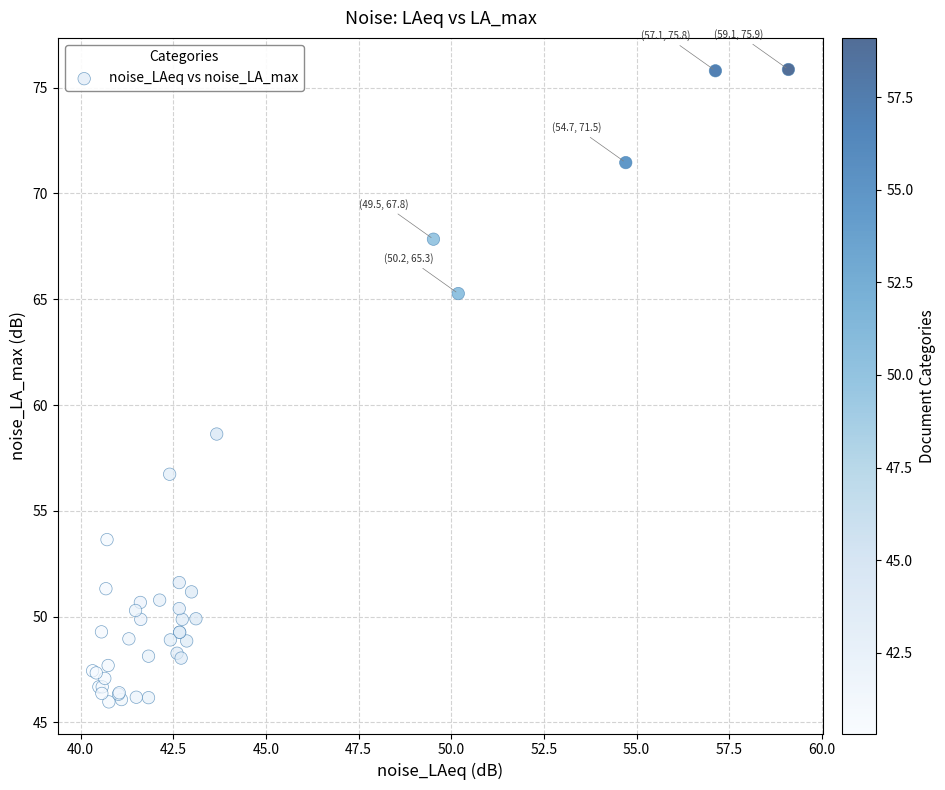

What Y value in the scatter plot is closest to 60?

58.6